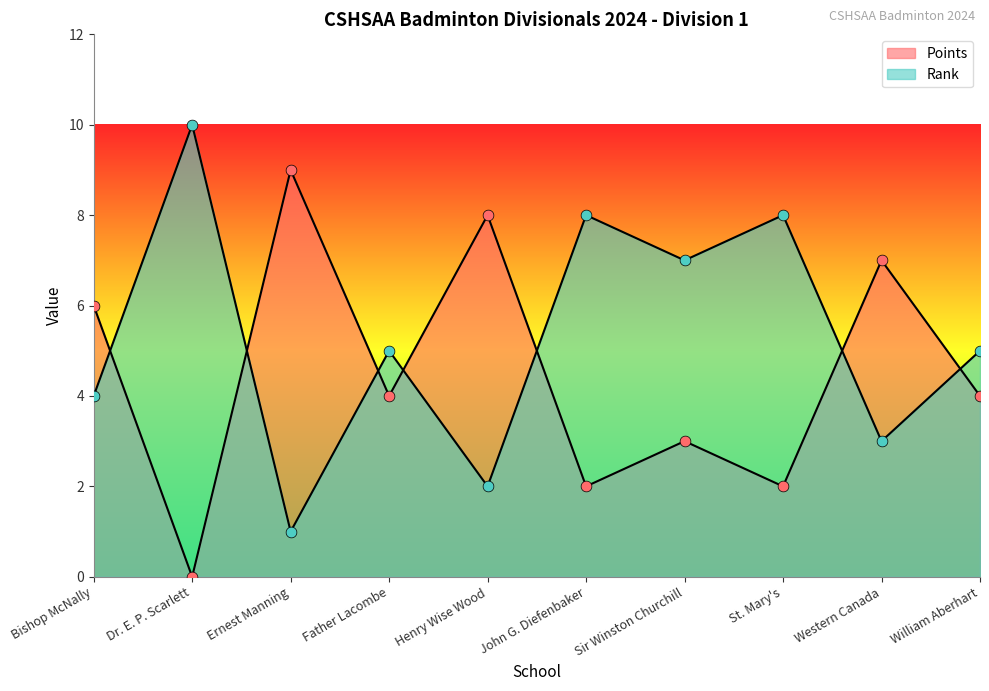

At how many categories does at least one series exceed 6?

7